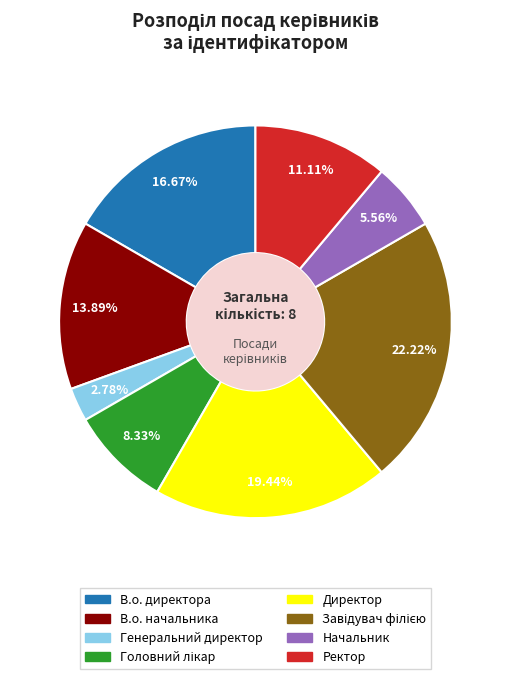

Which category has the smallest portion of the pie?

Генеральний директор